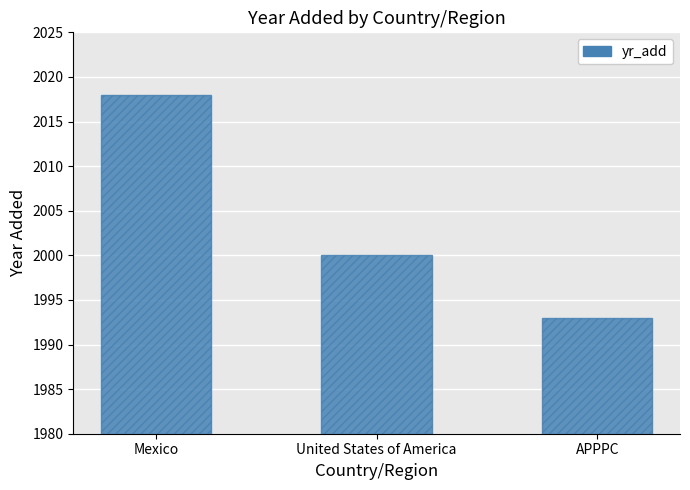

What is the greatest value displayed?

2018